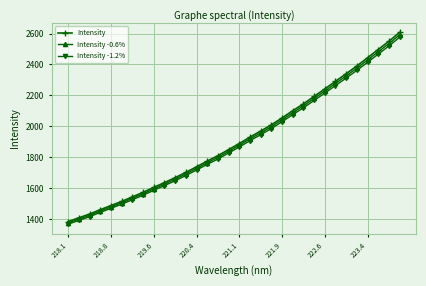

What is the value of the Intensity -0.6% point at the 15th from the left?

1798.8